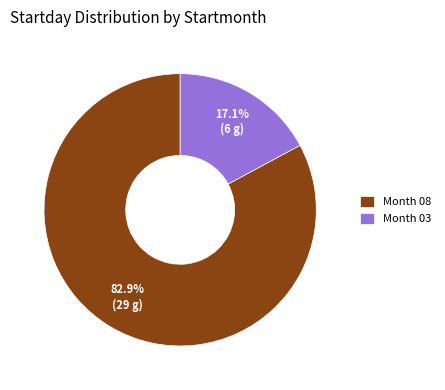

What is the ratio of the value at Month 08 to the value at Month 03?

4.8